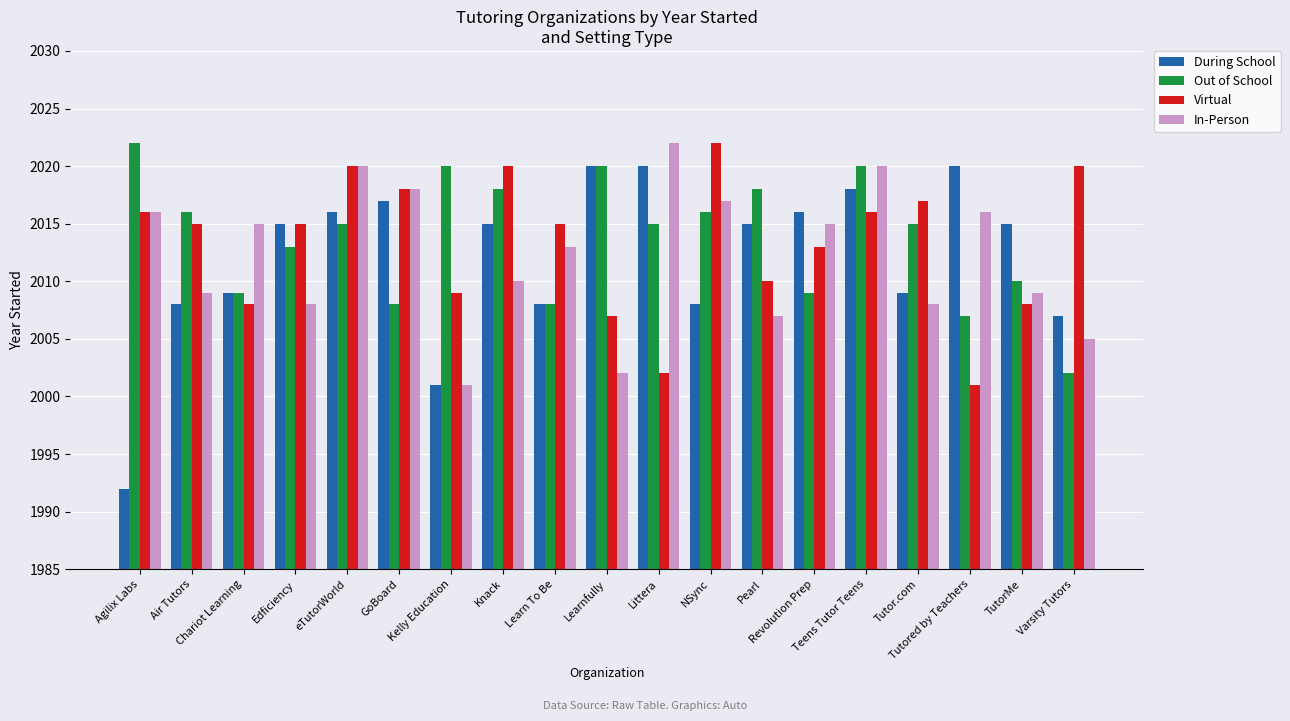

Reading left to right, what are all the values shown in this chart?

During School: 1992	2008	2009	2015	2016	2017	2001	2015	2008	2020	2020	2008	2015	2016	2018	2009	2020	2015	2007
Out of School: 2022	2016	2009	2013	2015	2008	2020	2018	2008	2020	2015	2016	2018	2009	2020	2015	2007	2010	2002
Virtual: 2016	2015	2008	2015	2020	2018	2009	2020	2015	2007	2002	2022	2010	2013	2016	2017	2001	2008	2020
In-Person: 2016	2009	2015	2008	2020	2018	2001	2010	2013	2002	2022	2017	2007	2015	2020	2008	2016	2009	2005